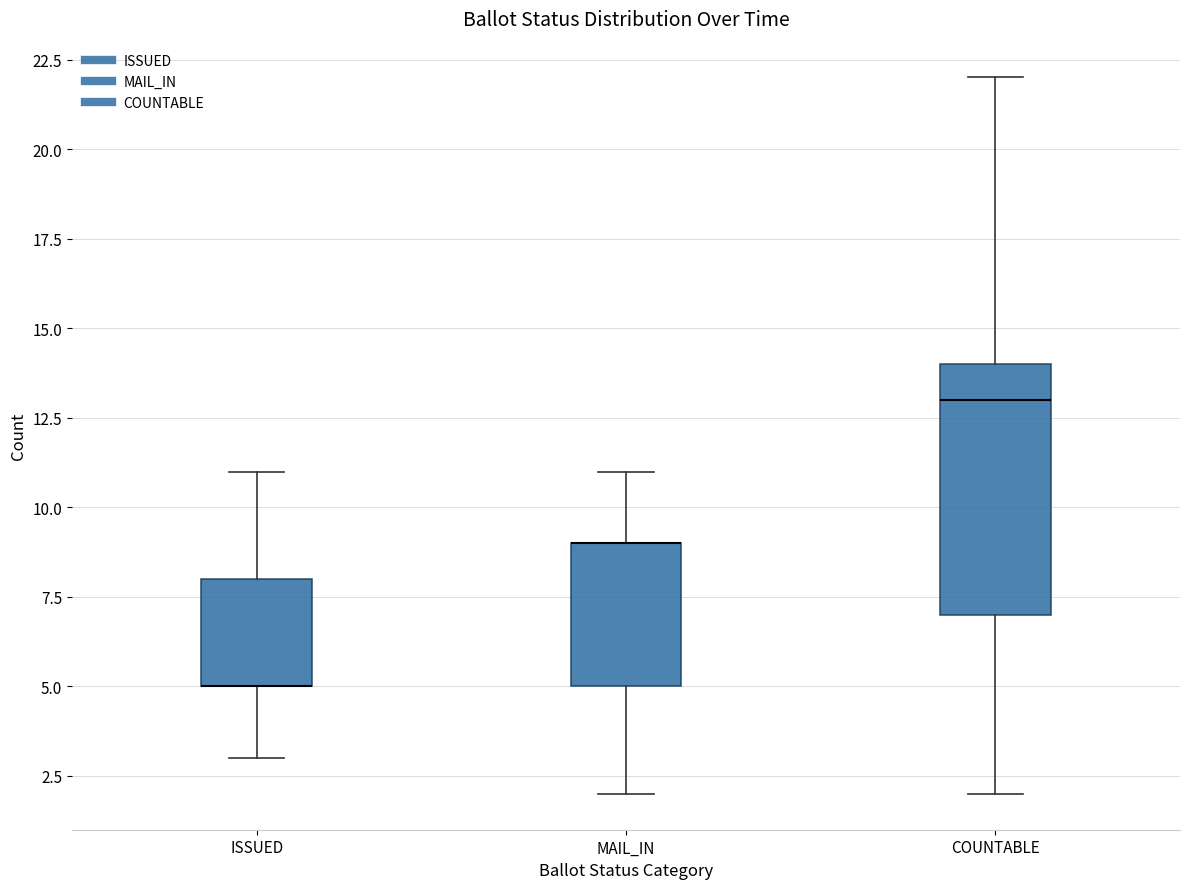

Reading left to right, transcribe this box plot: for each box, give where its median line is, the range the box spans, and where its two whiskers end, as read against the y-axis. The values are not printed on the chart, so give them approximately, as read against the axis.

ISSUED: median 5 (drawn on the box's lower edge), box 5 to 8, whiskers 3 to 11
MAIL_IN: median 9 (drawn on the box's upper edge), box 5 to 9, whiskers 2 to 11
COUNTABLE: median 13, box 7 to 14, whiskers 2 to 22